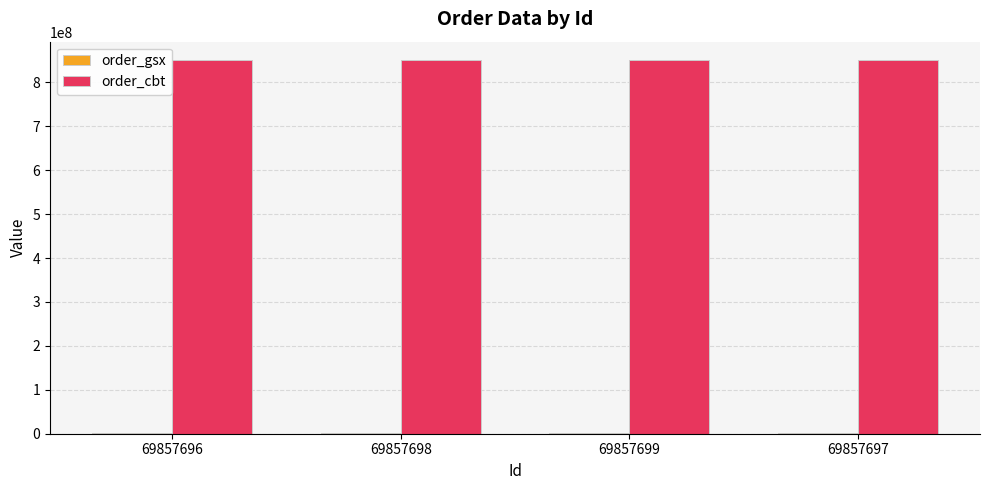

What is the maximum value for order_cbt?

850063356